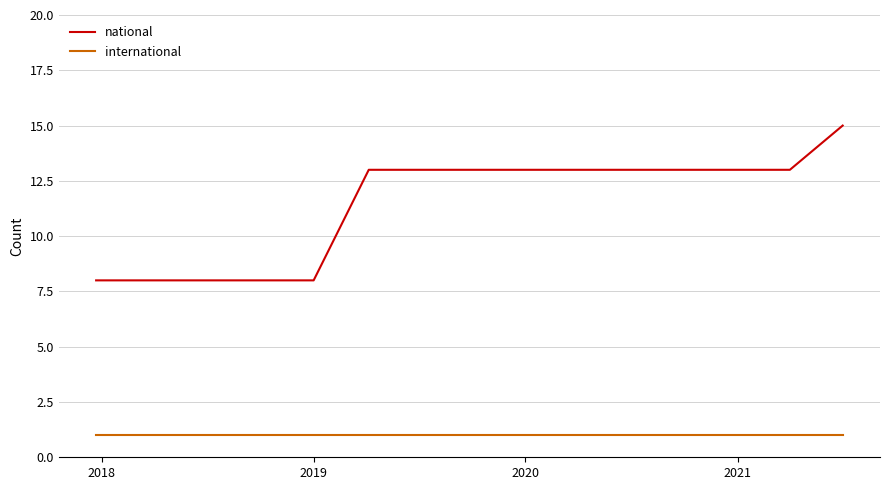

Which series has the largest total across all categories?

national